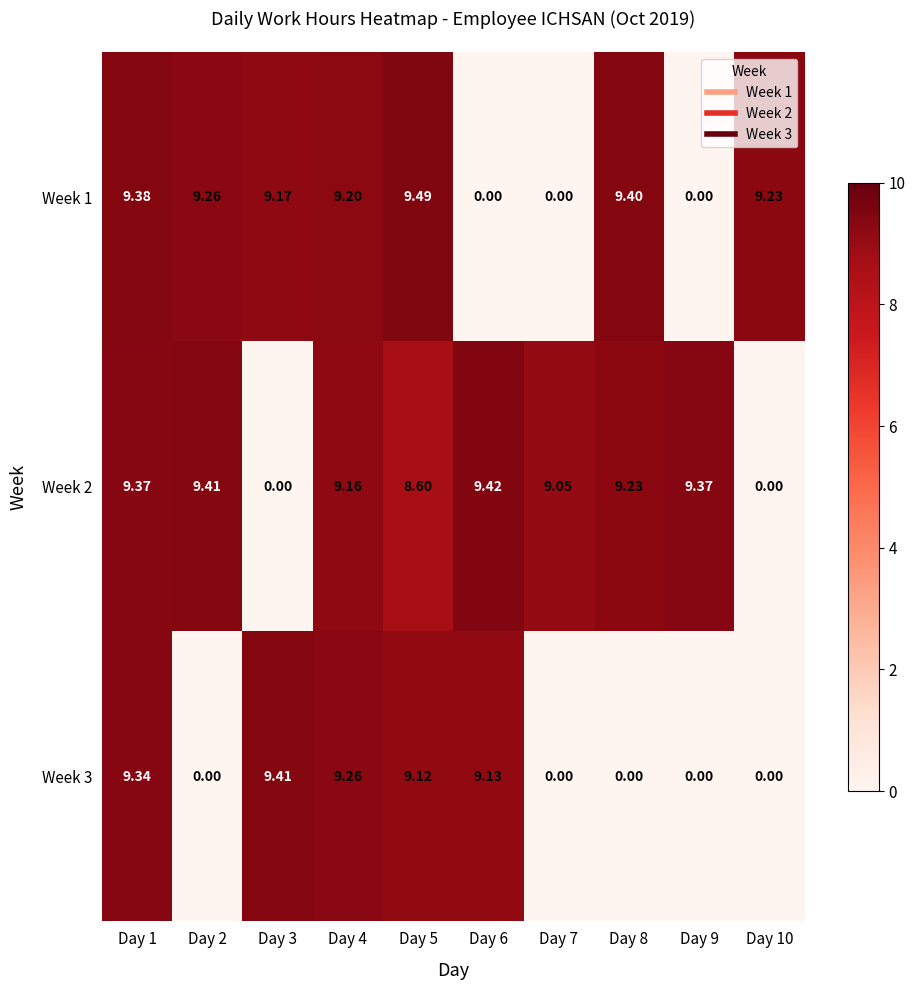

Is the value of Week 2 at Day 8 greater than the value of Week 1 at Day 5?

No